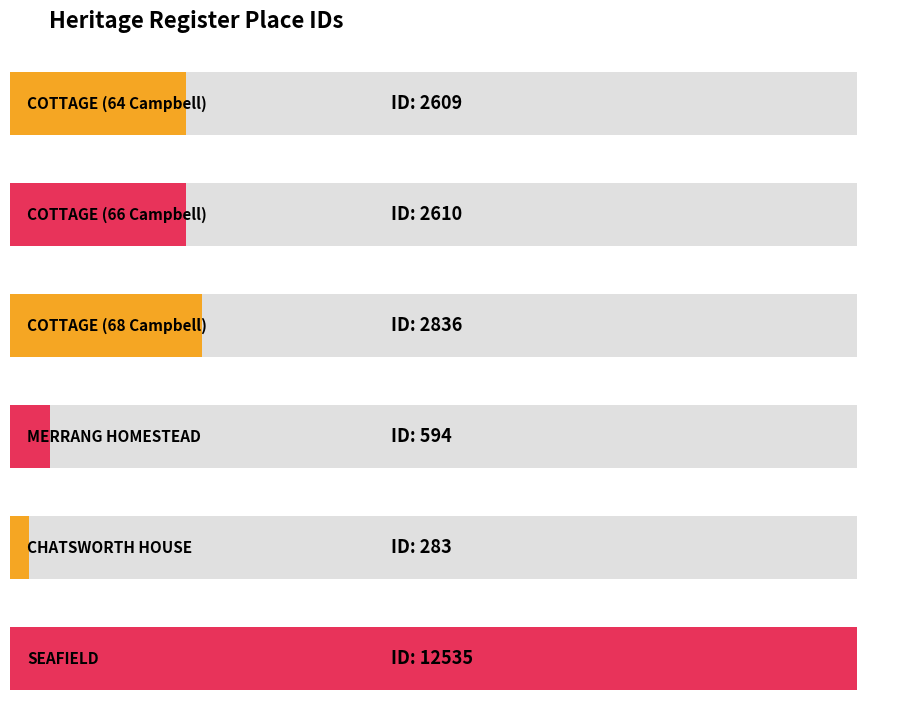

What is the difference between the maximum and minimum values?

12252